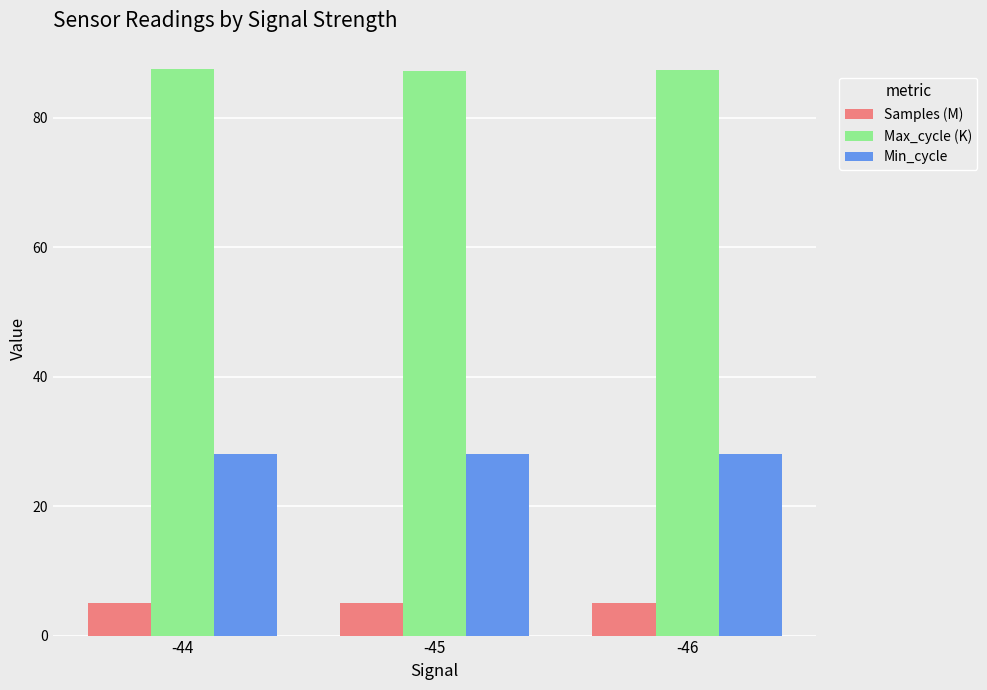

True or false: Min_cycle has a value of 6.4 at -45.

False